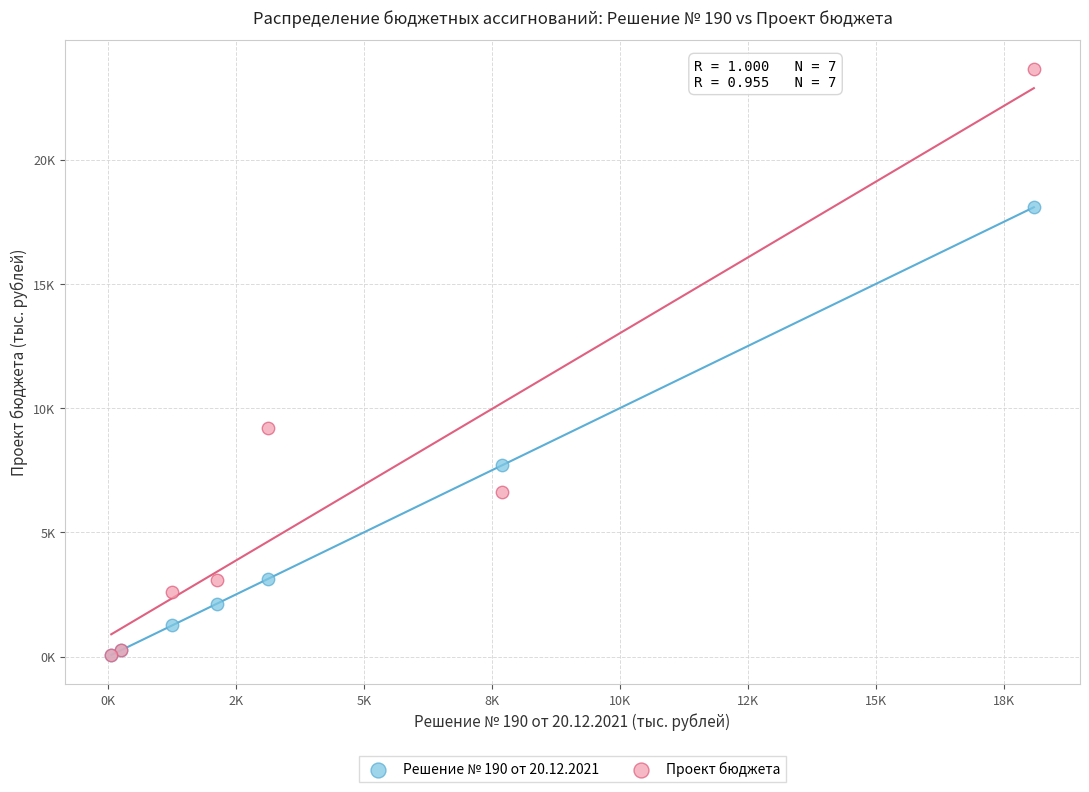

What are all the series names shown in the legend?

Решение № 190 от 20.12.2021, Проект бюджета